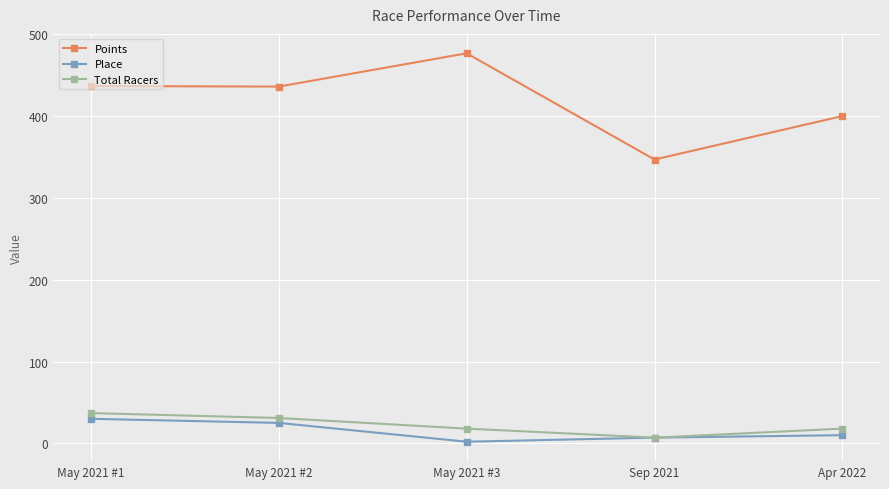

Is the value of Place at Apr 2022 greater than the value of Points at Apr 2022?

No